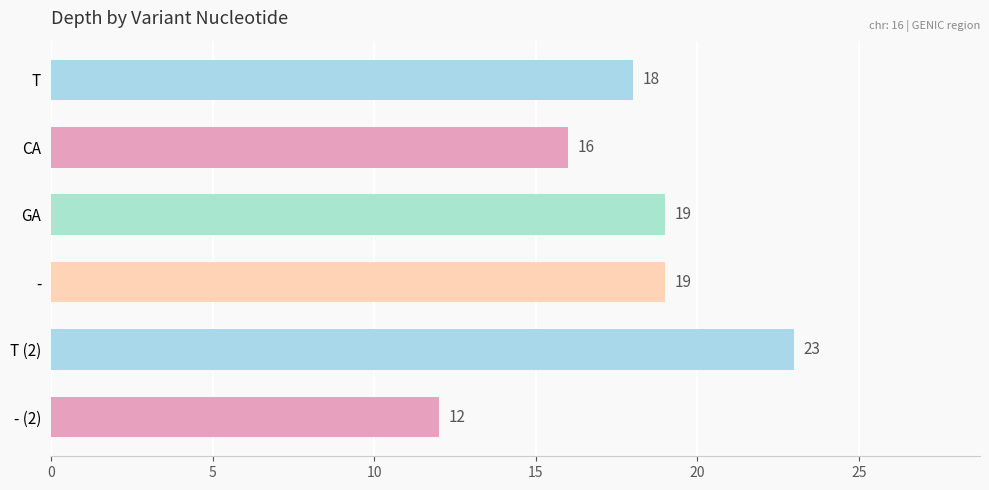

Is it true that the value at - is 11?

False